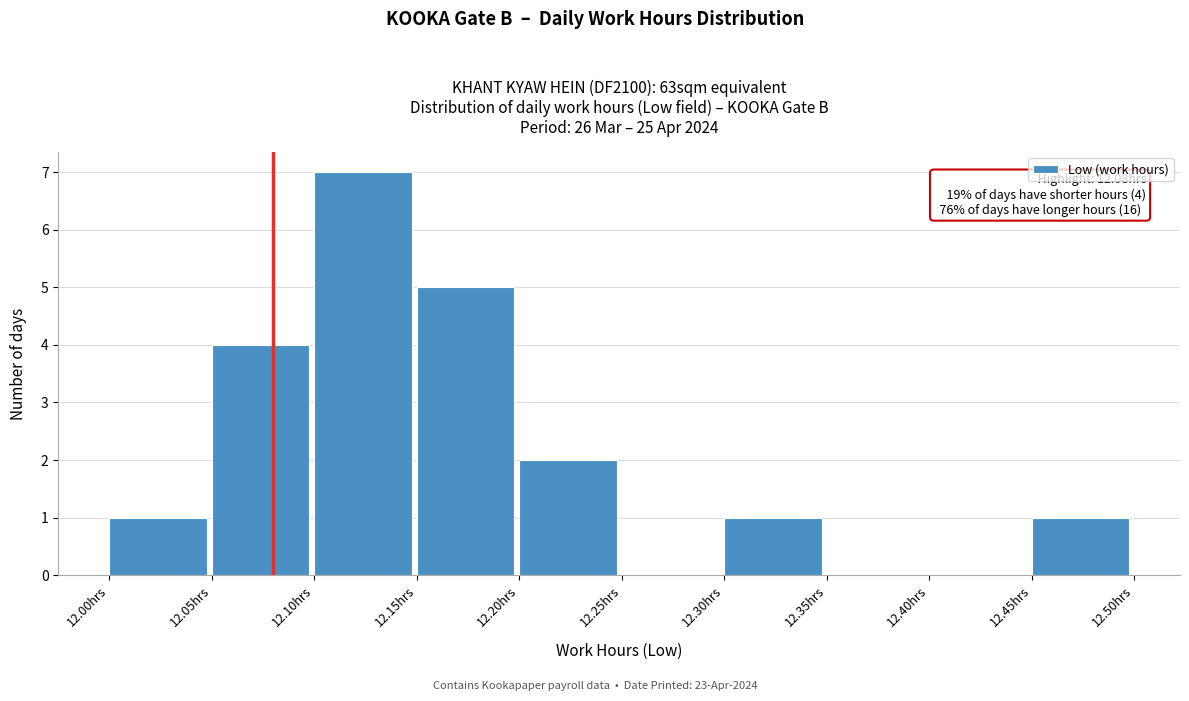

Over which range of the x-axis is the bar tallest?

12.10 to 12.15